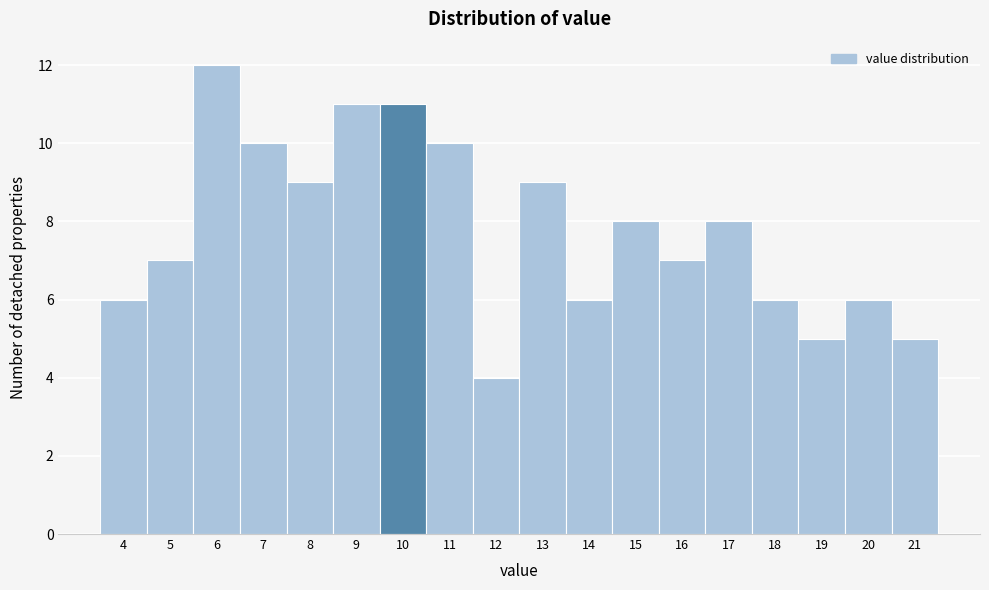

Reading left to right, extract all data points from this chart.

6	7	12	10	9	11	11	10	4	9	6	8	7	8	6	5	6	5